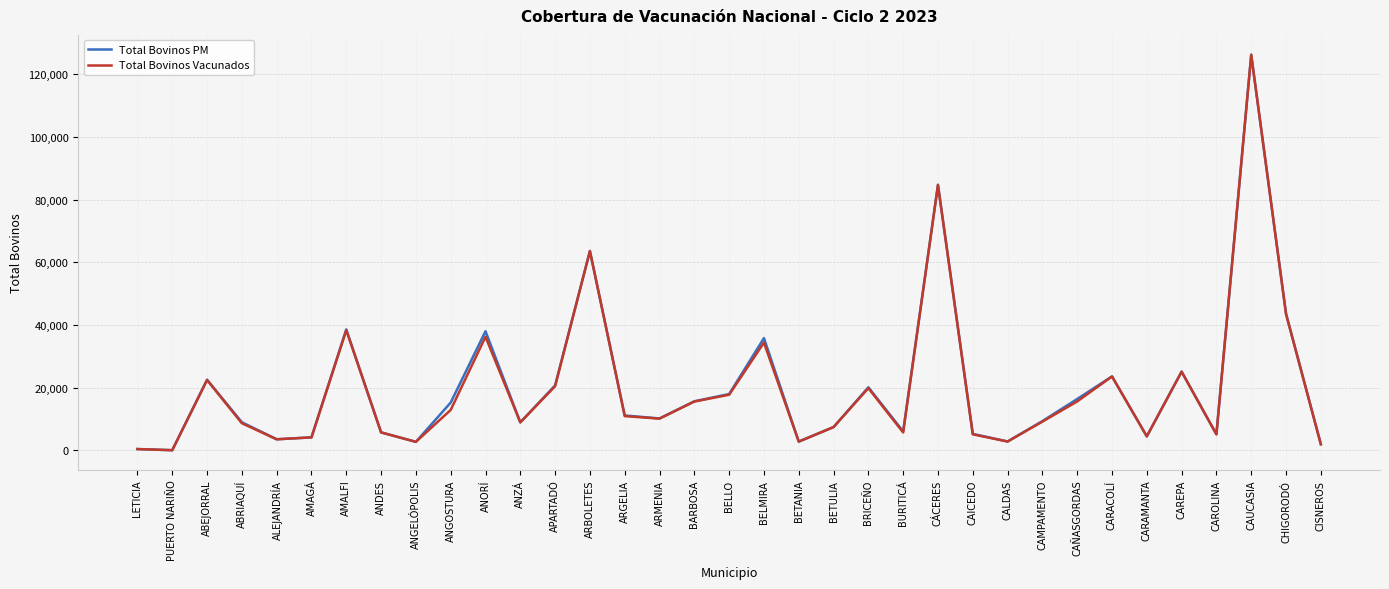

At which category does Total Bovinos PM reach its first local peak?

ABEJORRAL